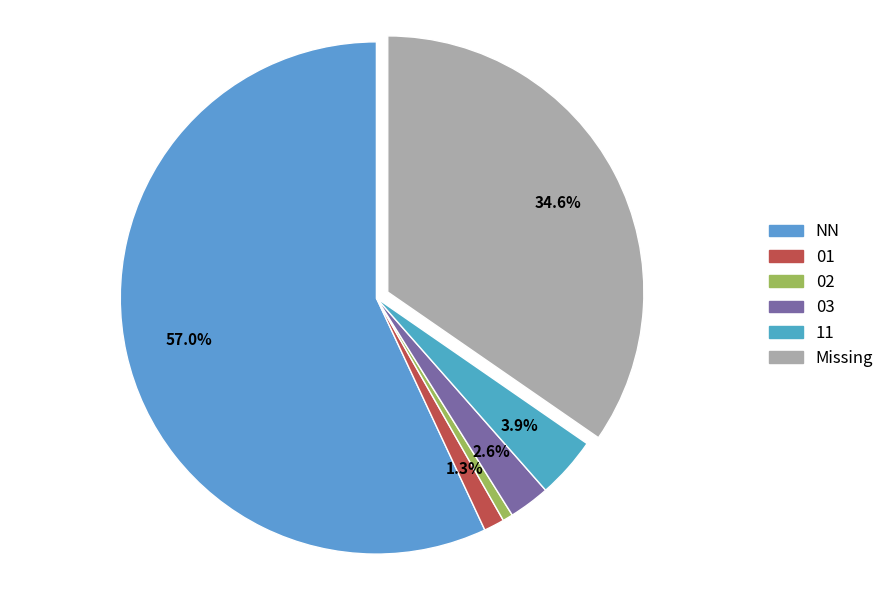

Rank the categories by value from highest to lowest.

NN, Missing, 11, 03, 01, 02